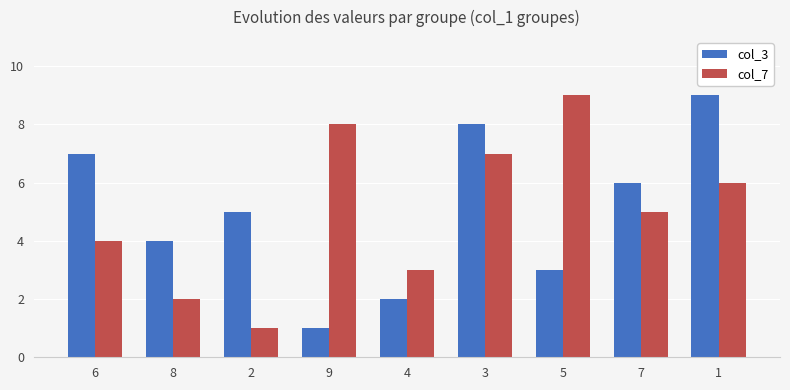

List the labels in order of col_7 value, smallest first.

2, 8, 4, 6, 7, 1, 3, 9, 5